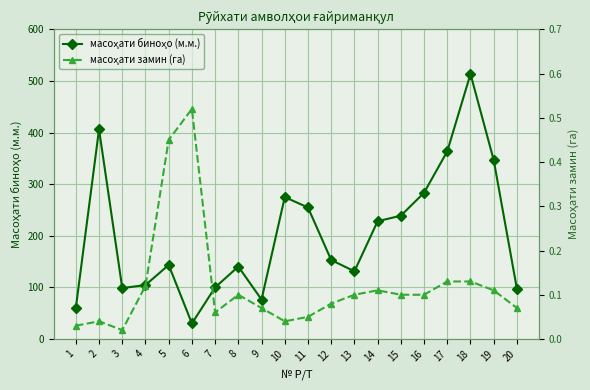

Where is the first local minimum for масоҳати биноҳо (м.м.)?

3